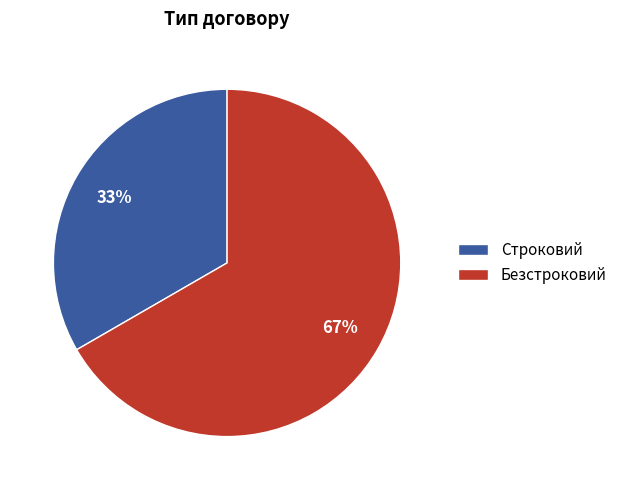

What percentage is the Строковий slice, to the nearest percent?

33%